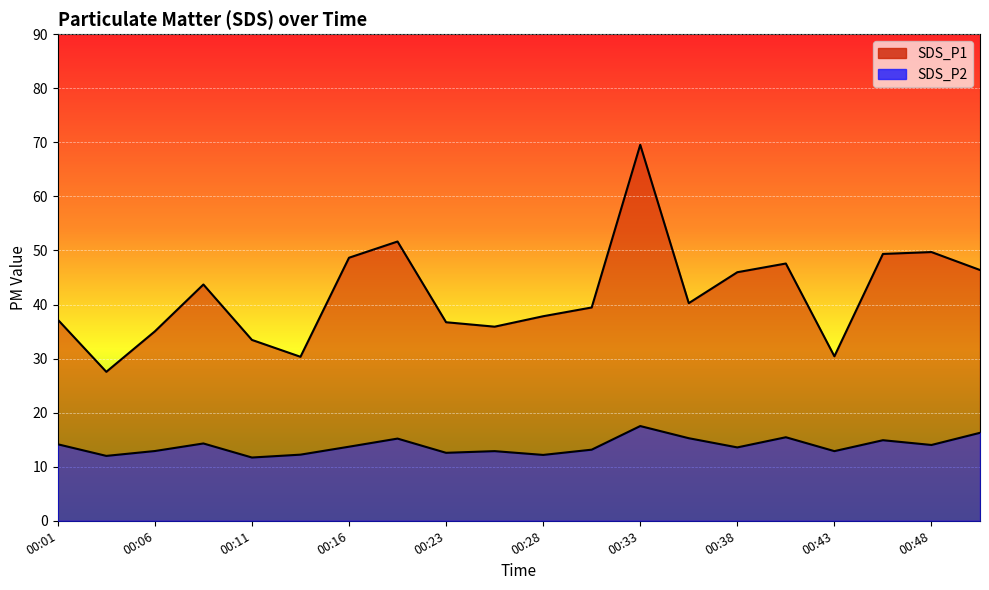

What is the value of the SDS_P2 point at the 3rd from the left?

12.9